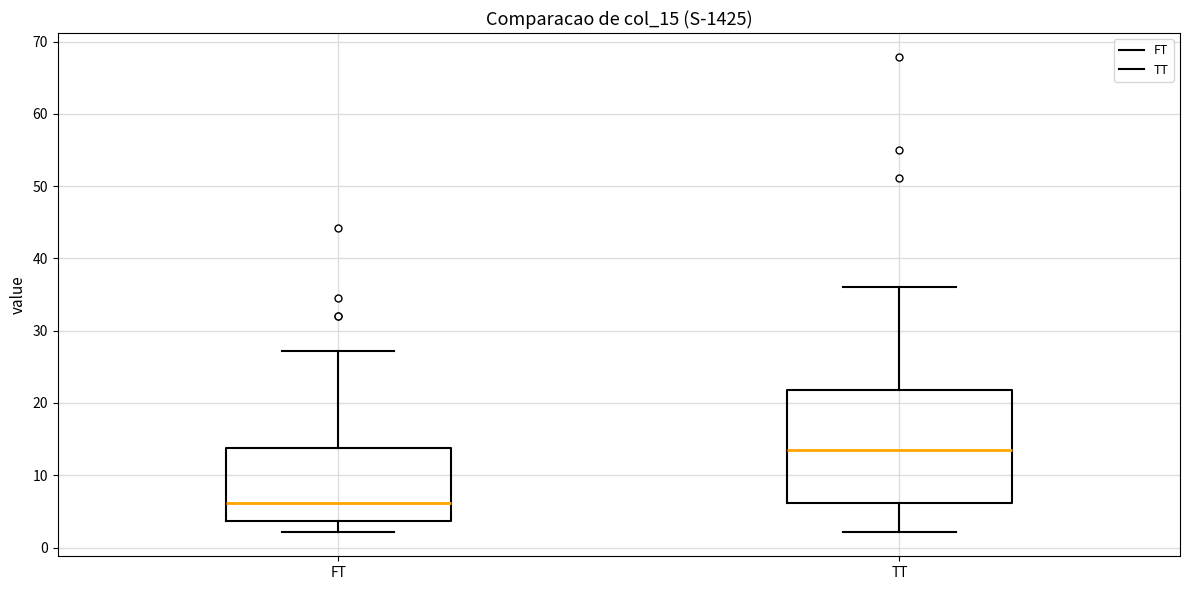

Where does the lower whisker of the box for FT end on the y-axis? The values are not printed on the chart, so give them approximately, as read against the axis.

2